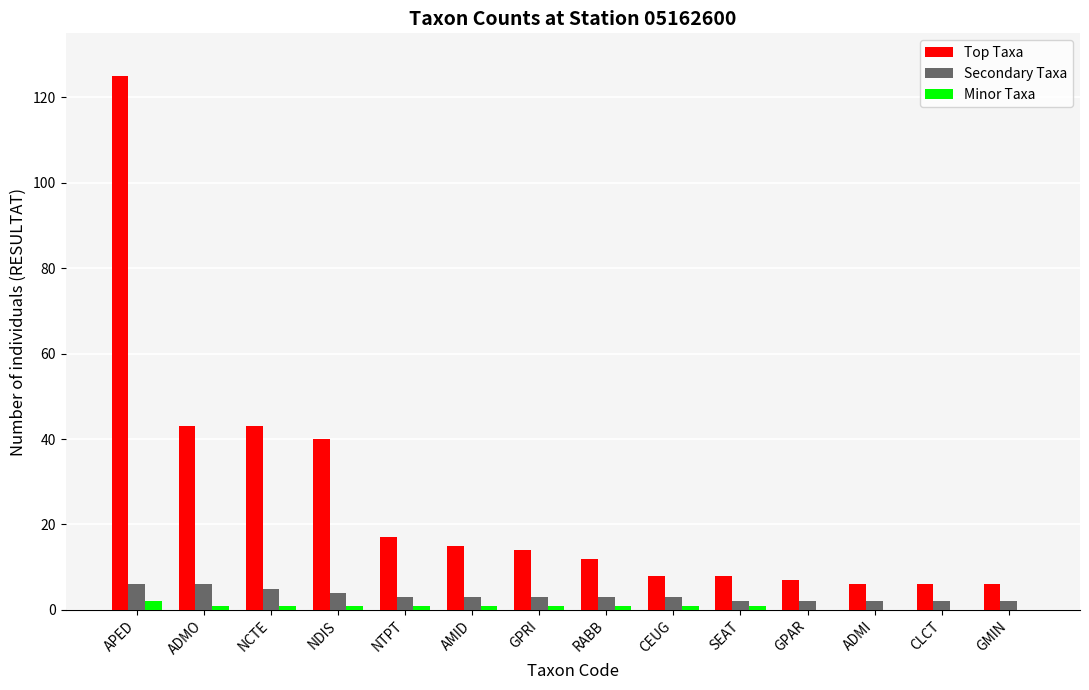

The Secondary Taxa series shows 5 at NCTE. True or false?

True